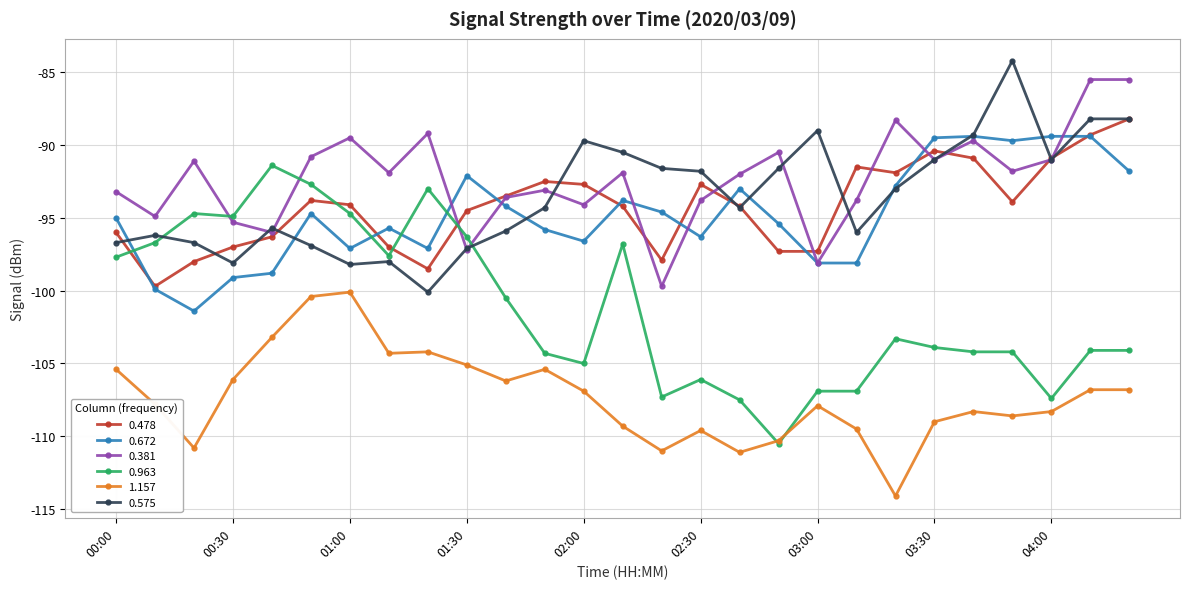

What is the maximum value shown in the chart?

-84.2